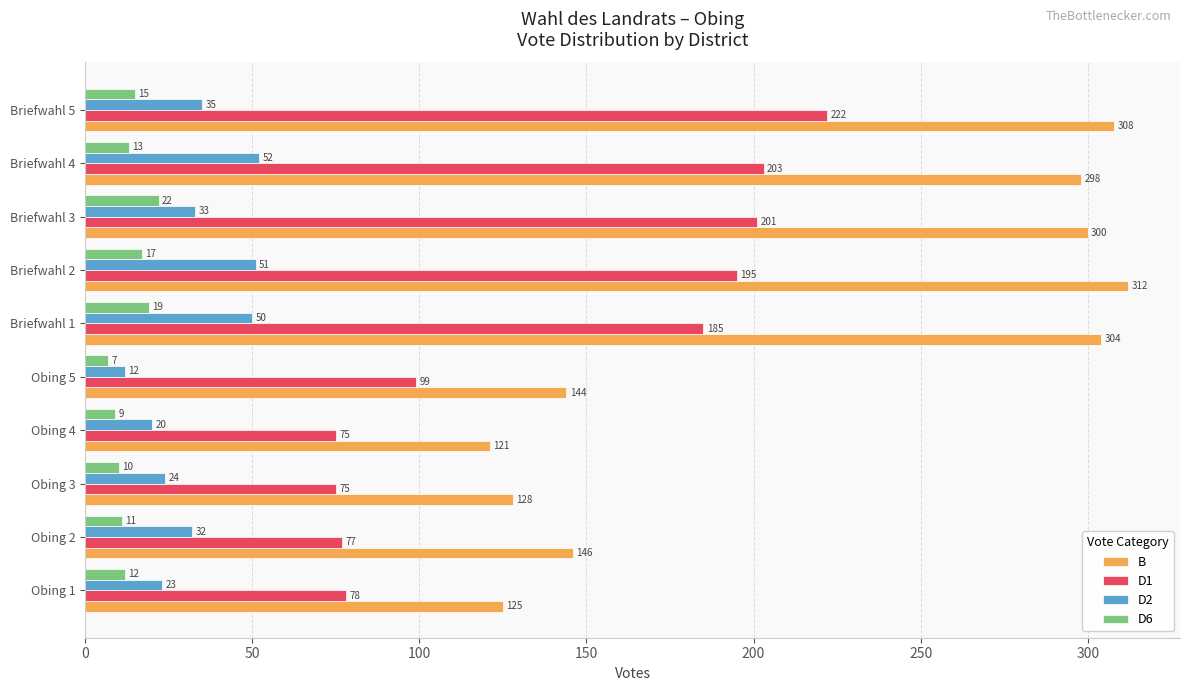

Rank the series by their maximum value, from lowest to highest.

D6, D2, D1, B